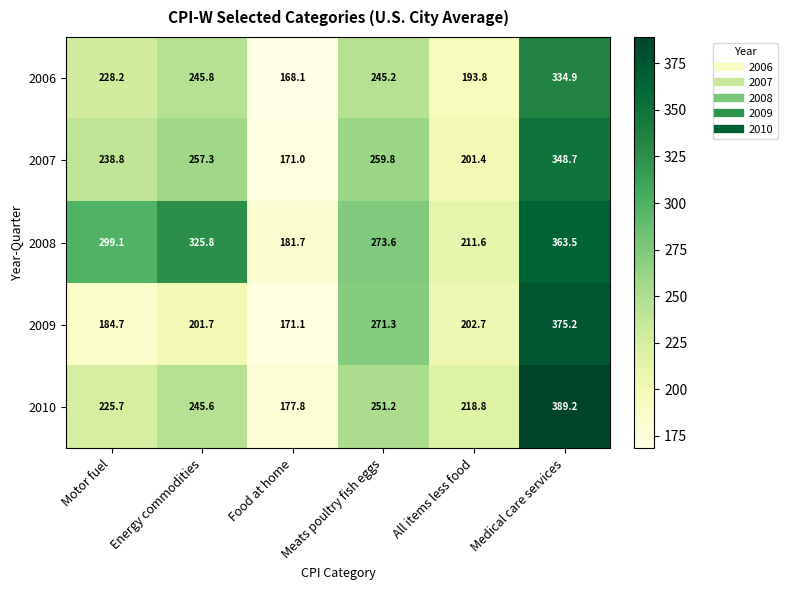

What is the average value of the 2008 series?

275.9